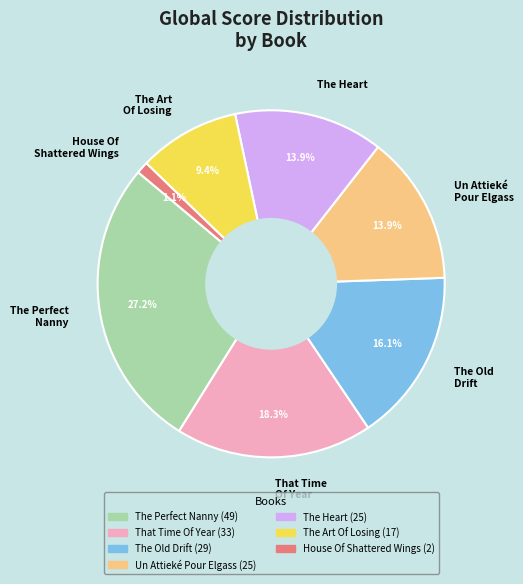

Is it true that That Time Of Year is 10% of the pie?

False